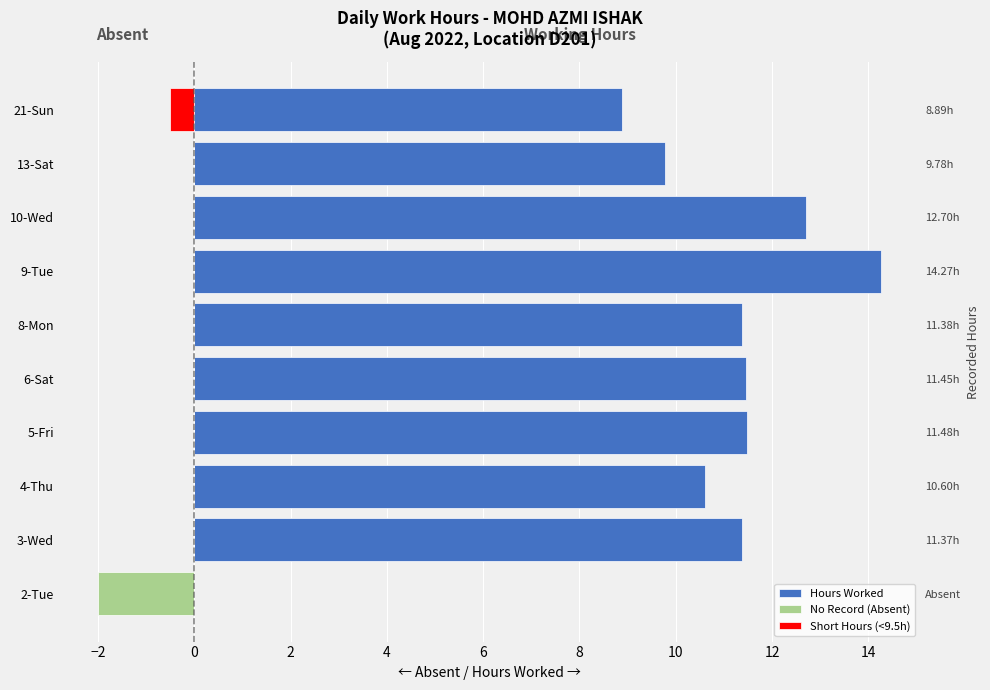

What is the lowest value of the No Record (Absent) series?

-2.0